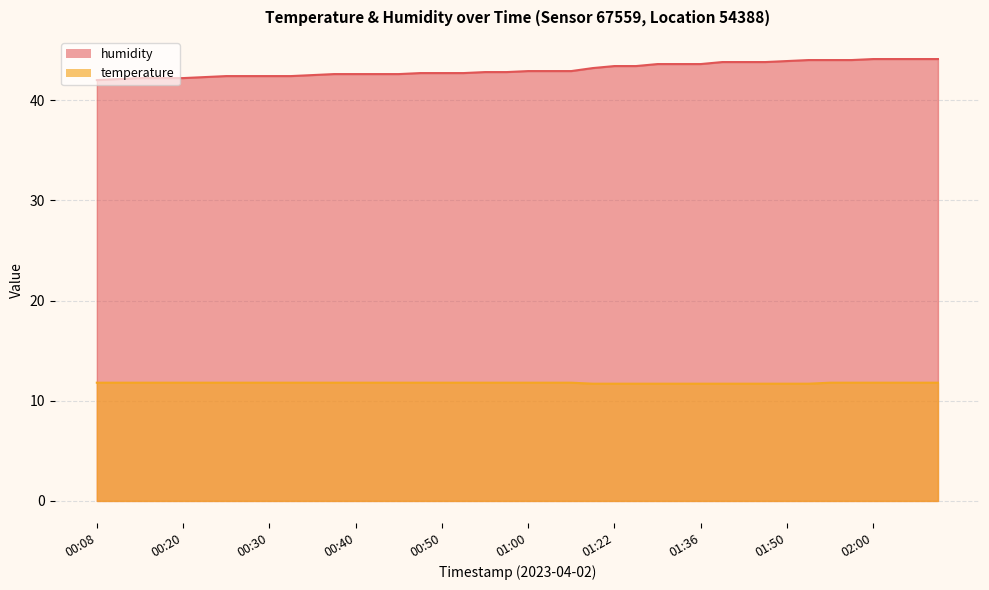

Which series has the largest range (max minus min)?

humidity